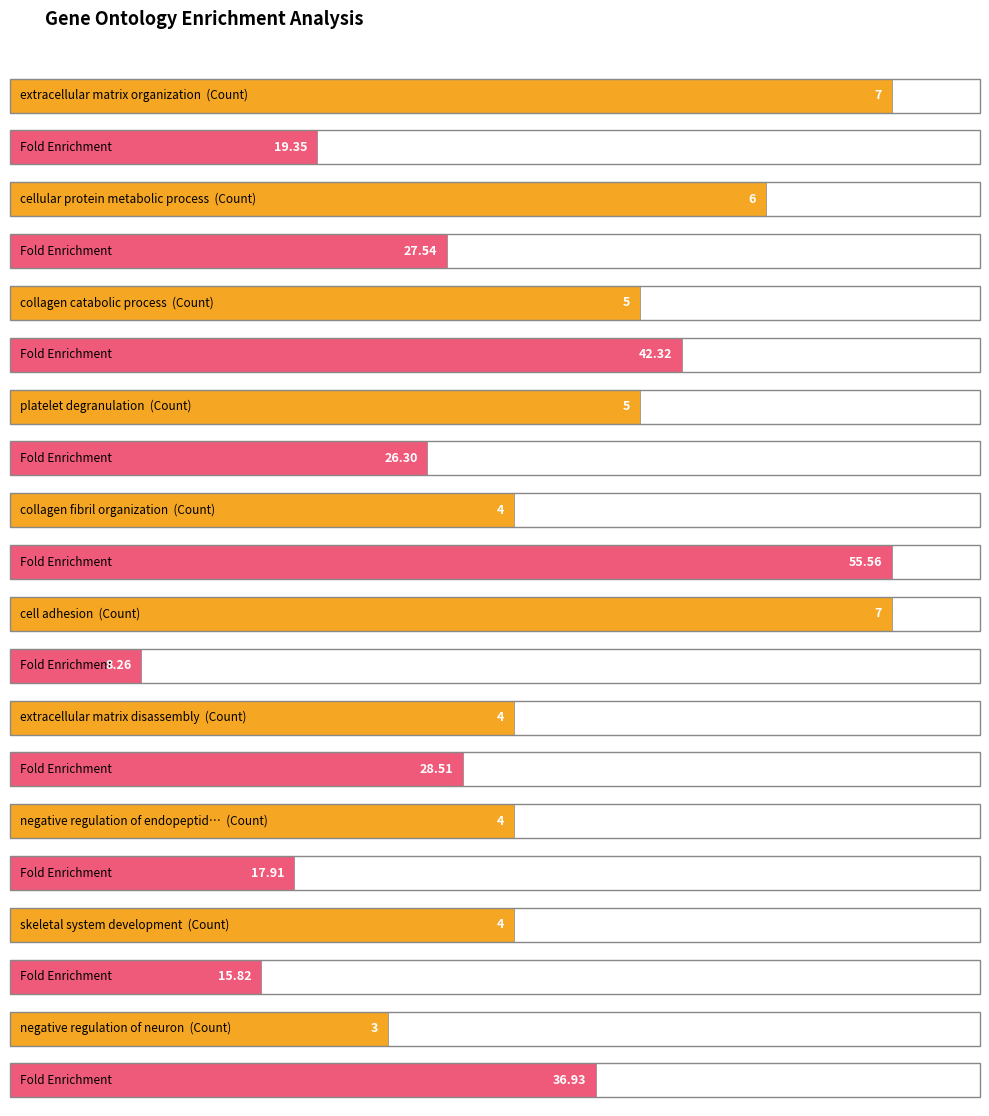

Is it true that Count equals 5.0 at collagen catabolic process?

True